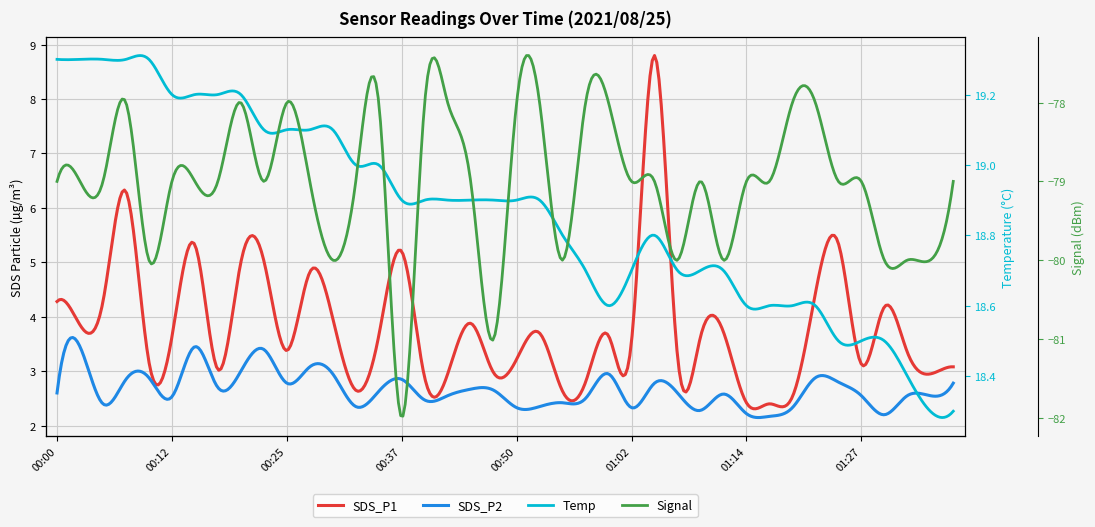

At how many categories does at least one series exceed -73?

40